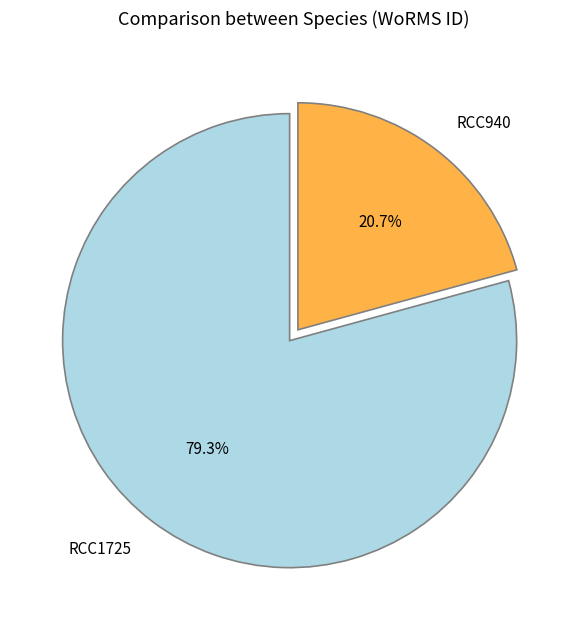

How many segments does this pie chart have?

2